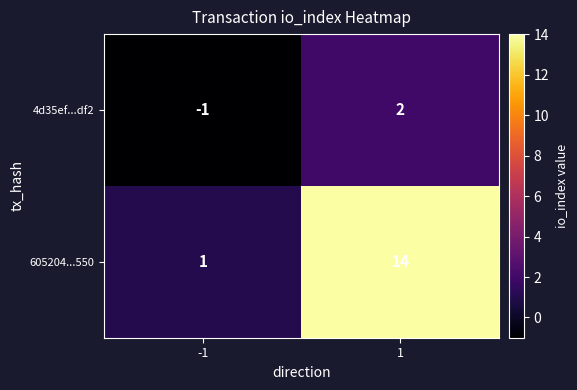

What is the difference between the 4d35ef...df2 values at 1 and -1?

3